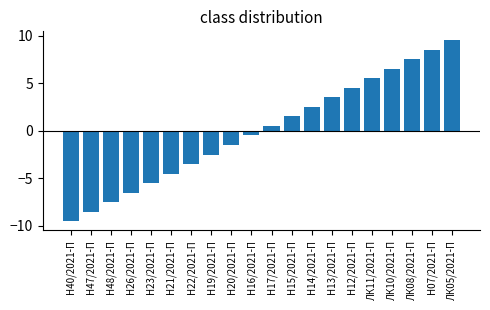

Reading left to right, extract all data points from this chart.

Н40/2021-П=-9.5	Н47/2021-П=-8.5	Н48/2021-П=-7.5	Н26/2021-П=-6.5	Н23/2021-П=-5.5	Н21/2021-П=-4.5	Н22/2021-П=-3.5	Н19/2021-П=-2.5	Н20/2021-П=-1.5	Н16/2021-П=-0.5	Н17/2021-П=0.5	Н15/2021-П=1.5	Н14/2021-П=2.5	Н13/2021-П=3.5	Н12/2021-П=4.5	ЛК11/2021-П=5.5	ЛК10/2021-П=6.5	ЛК08/2021-П=7.5	Н07/2021-П=8.5	ЛК05/2021-П=9.5